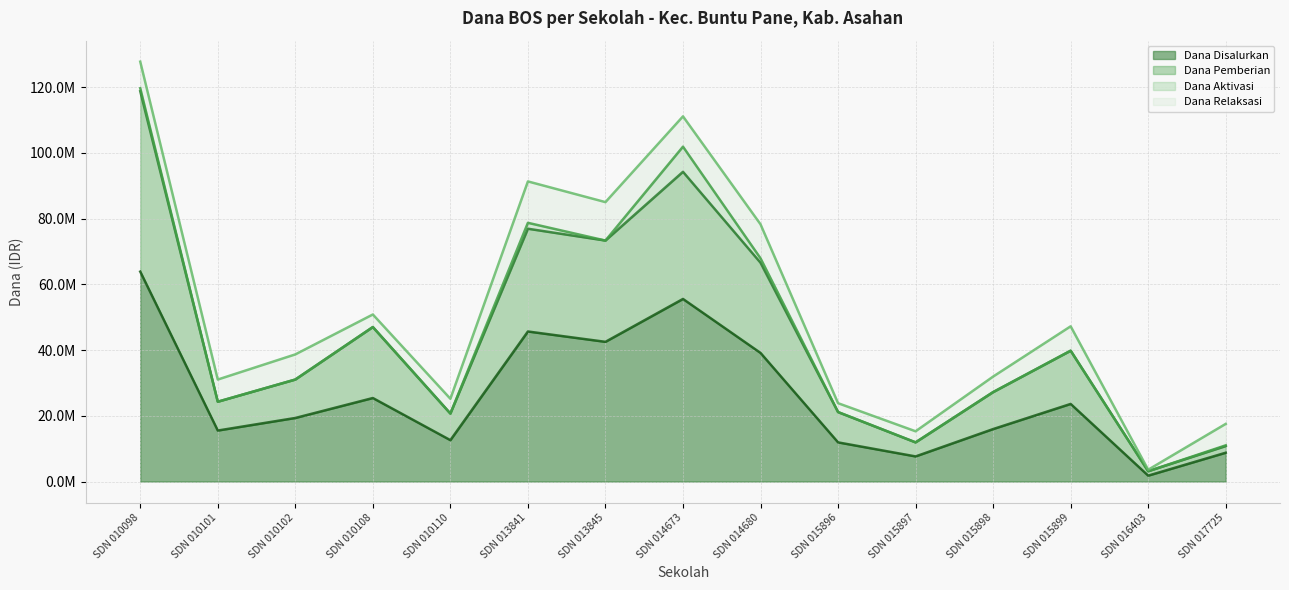

What is the spread (max minus min) of values at SDN 015897?

7650000